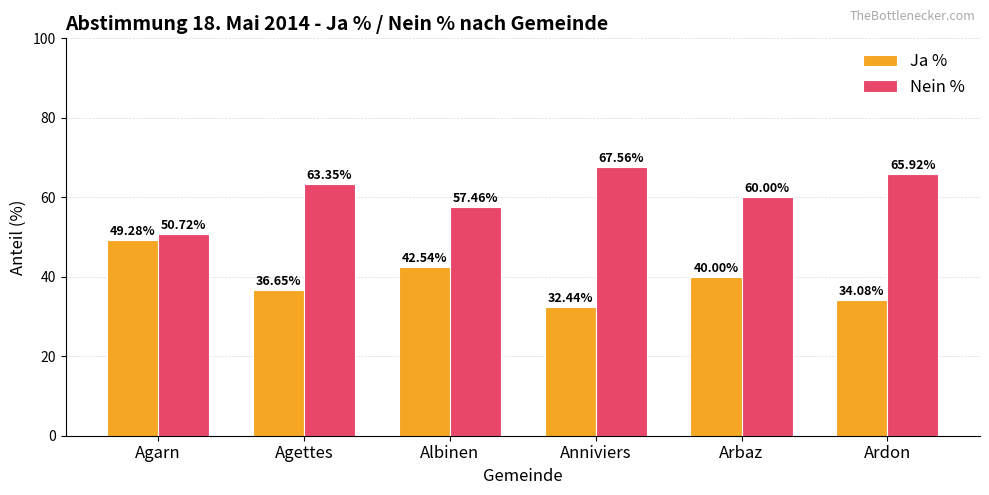

What is the sum of all Ja % values?

235.0